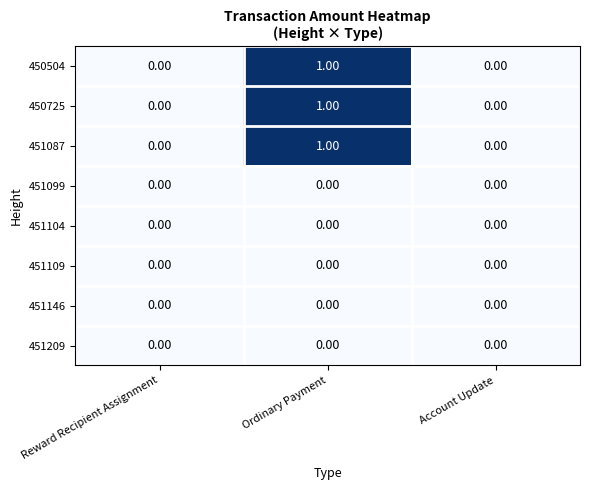

At which category is the sum across all series the highest?

Ordinary Payment